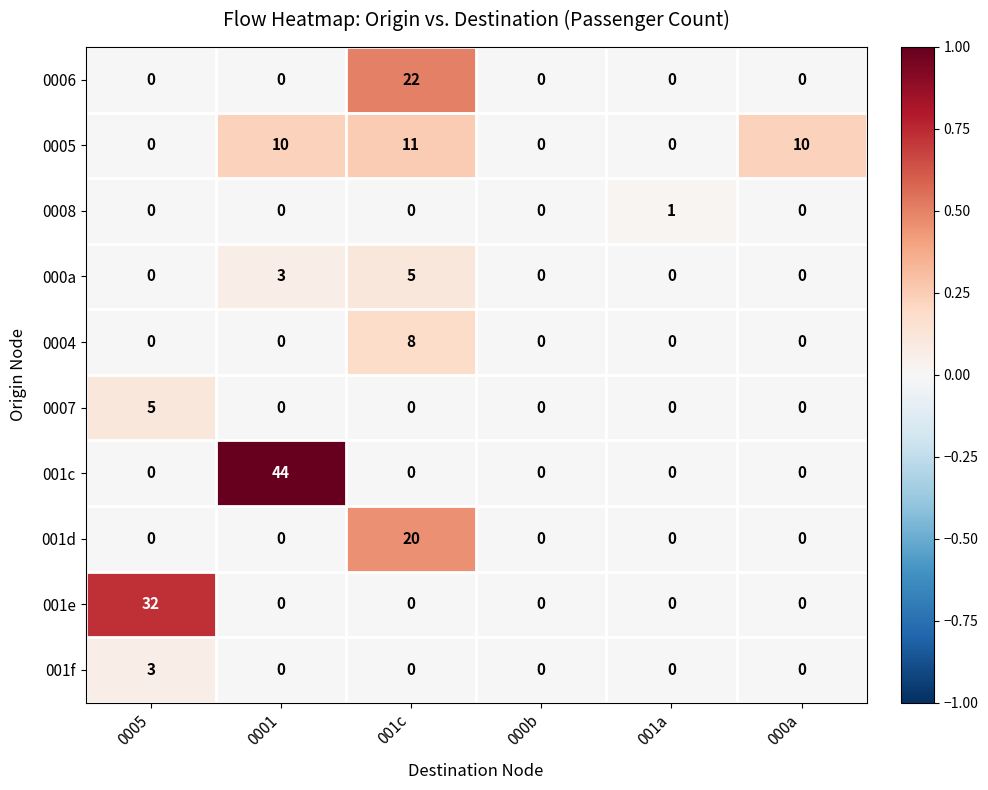

What is the spread (max minus min) of values at 0001?

44